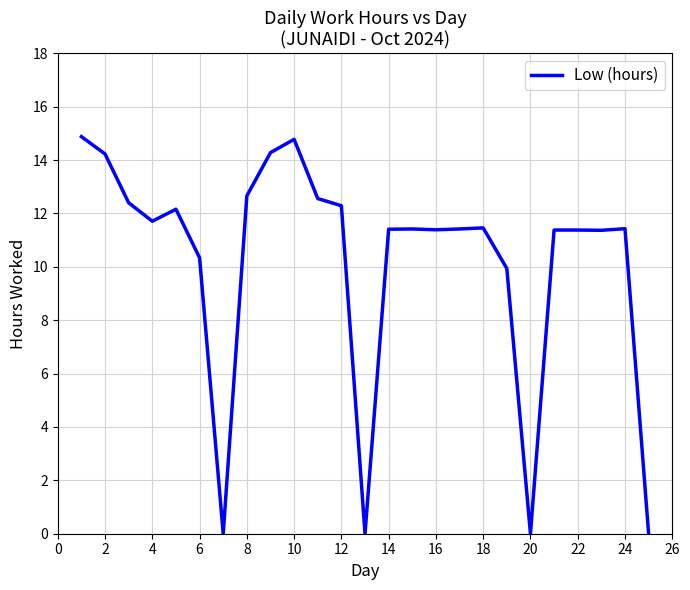

What is the greatest value displayed?

14.9